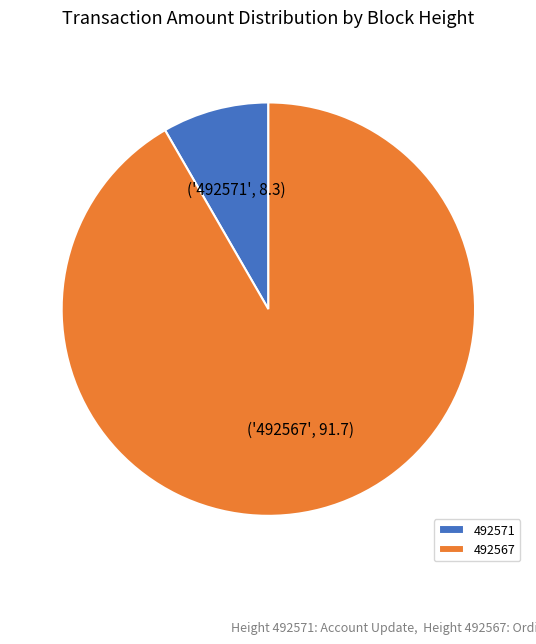

Rank the categories by value from highest to lowest.

492567, 492571